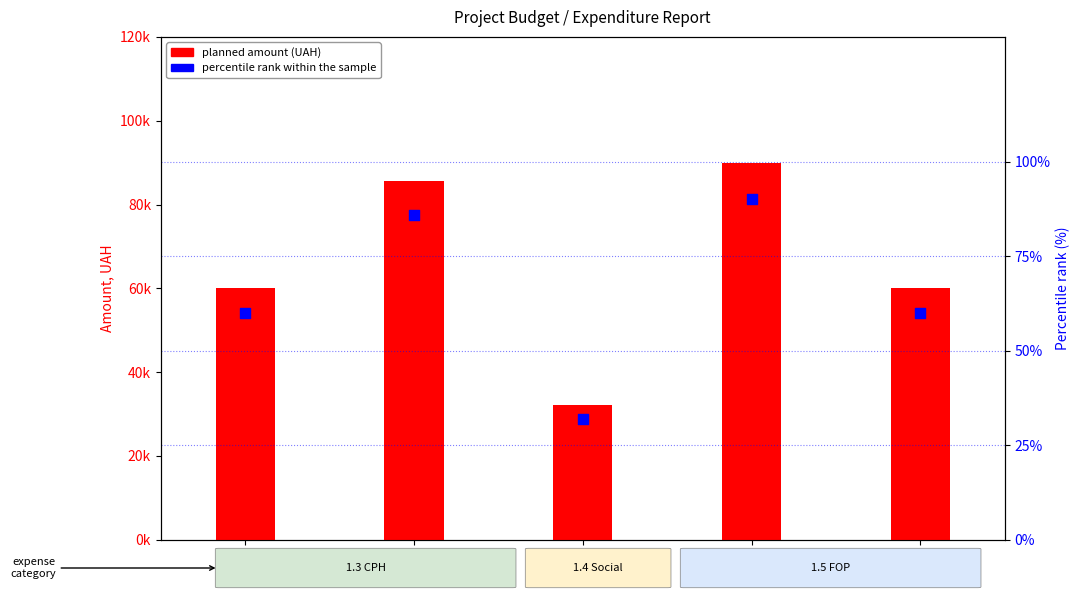

What is the total value across all series at 1.3.2?

85736